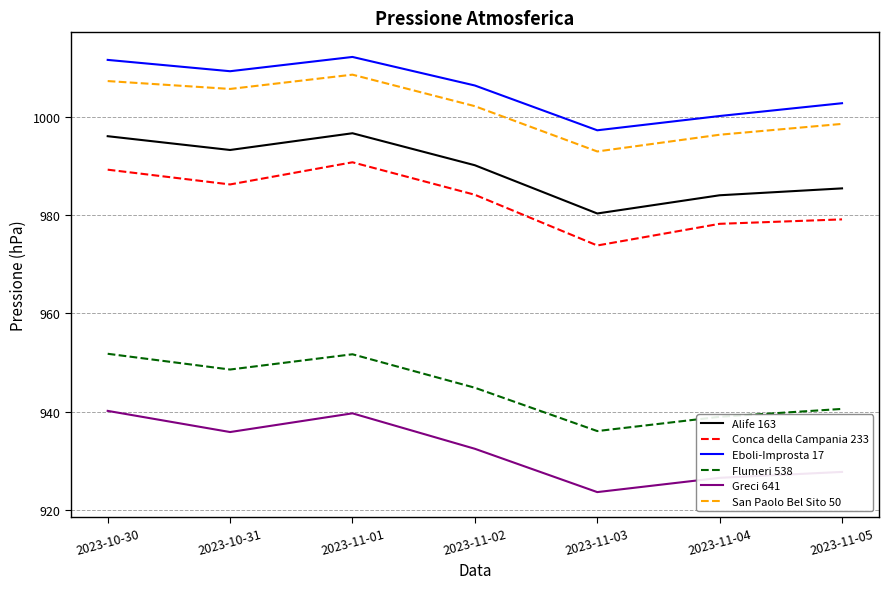

What is the maximum value for Alife 163?

996.6